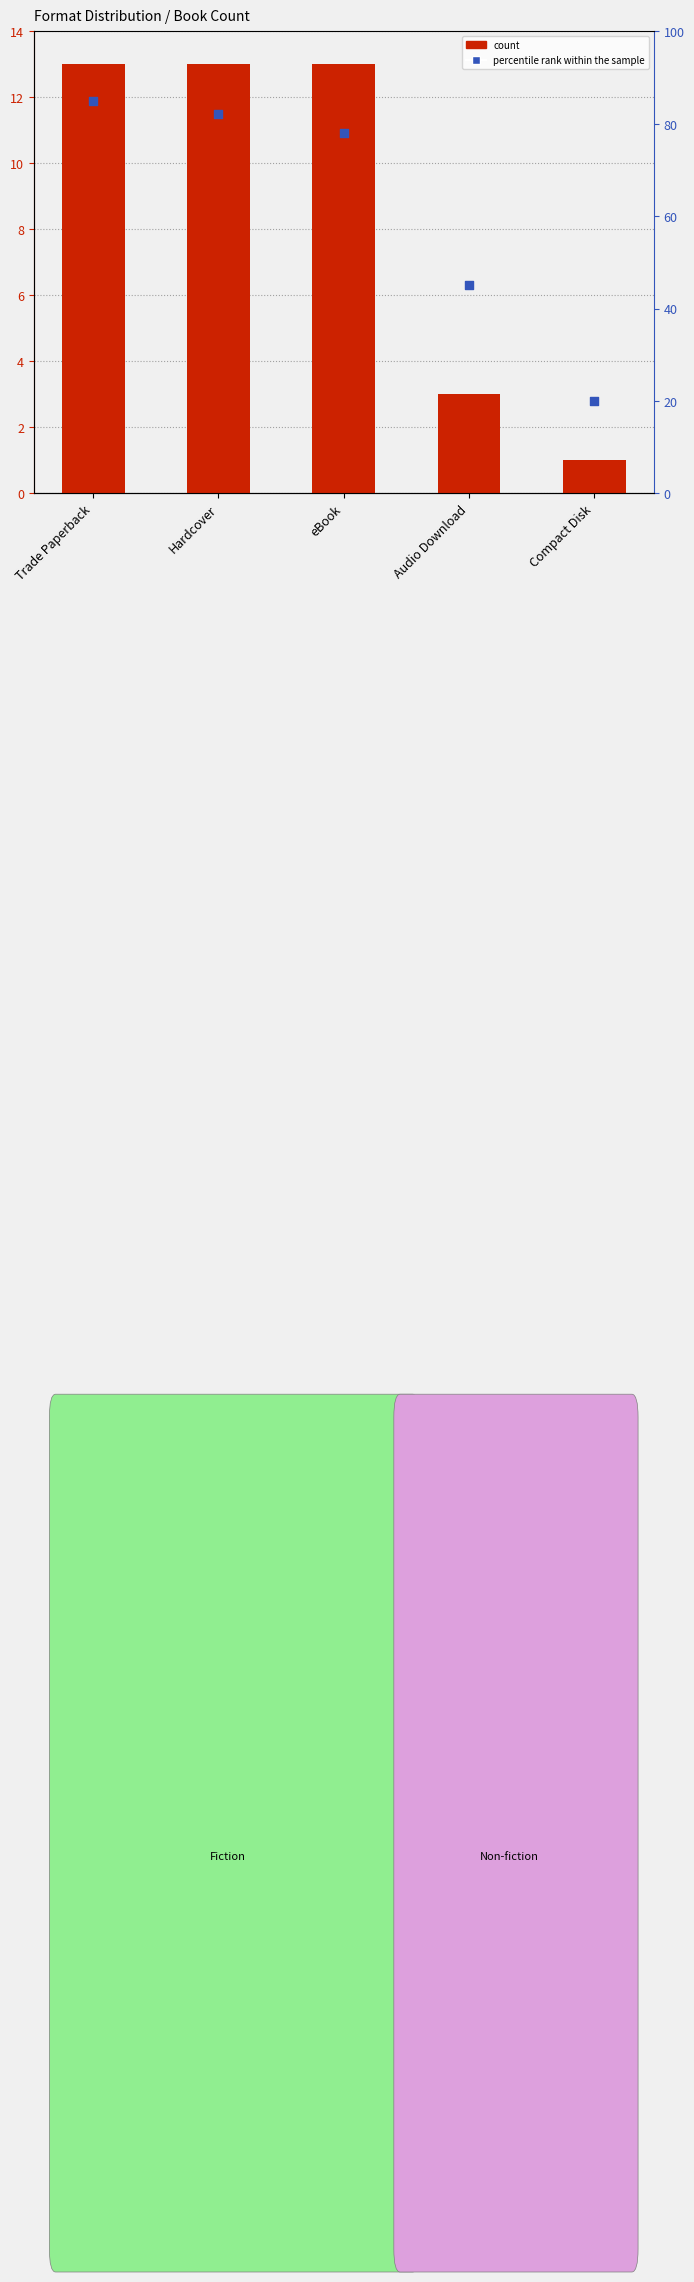

At which category is the sum across all series the highest?

Trade Paperback